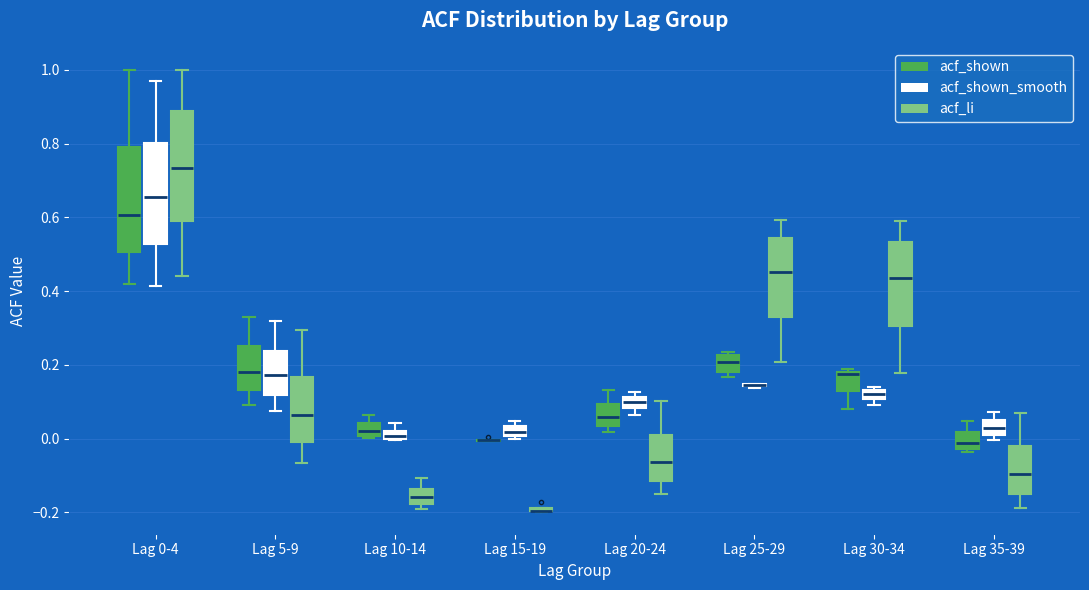

Where does the upper whisker of the box for Lag 20-24 (acf_li) end on the y-axis? The values are not printed on the chart, so give them approximately, as read against the axis.

0.10